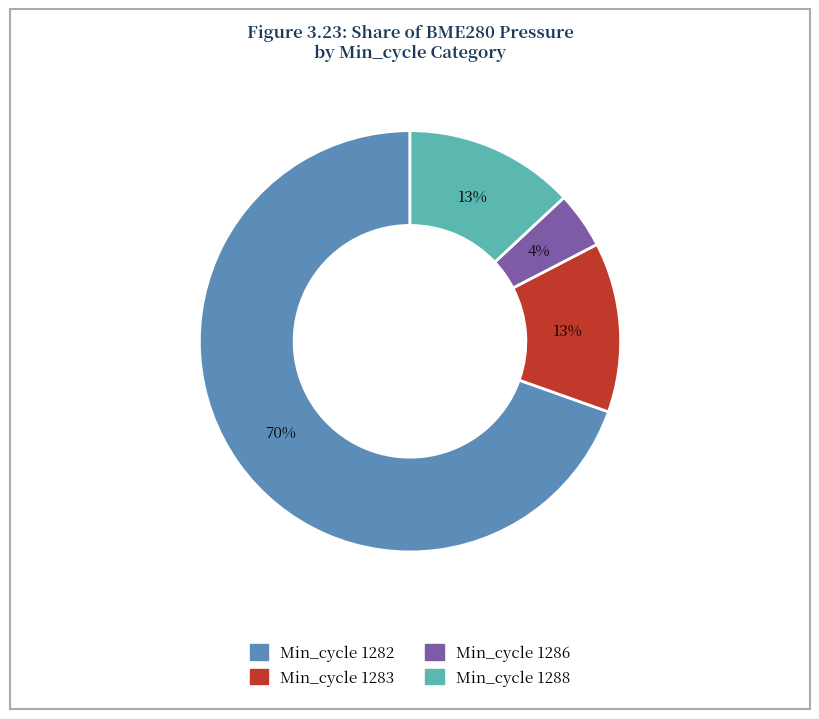

What percentage is the Min_cycle 1282 slice, to the nearest percent?

70%